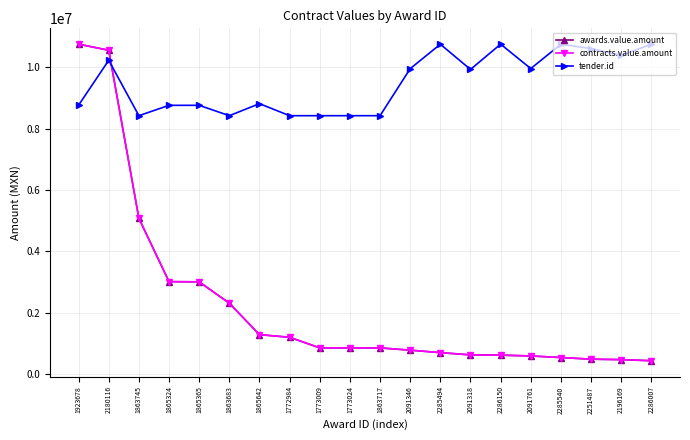

Does the chart have visible grid lines?

Yes